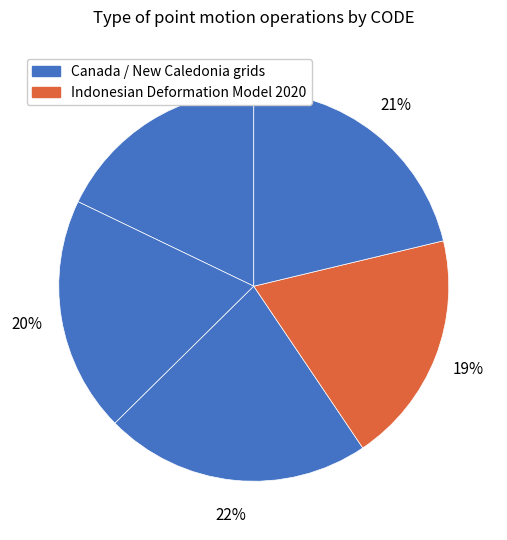

How many segments does this pie chart have?

5